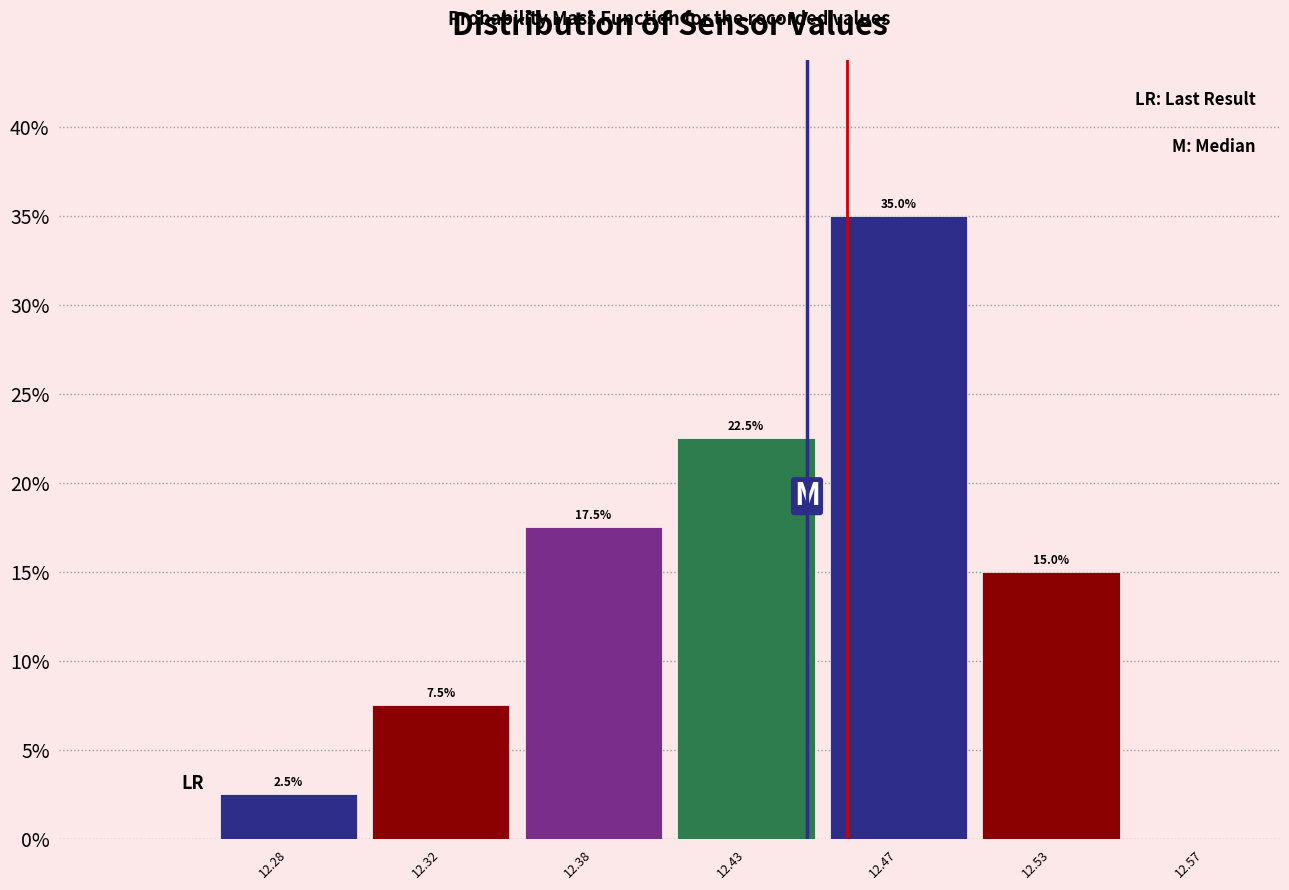

Reading left to right, list all the values displayed in this chart.

12.28=2.5	12.32=7.5	12.38=17.5	12.43=22.5	12.47=35.0	12.53=15.0	12.57=0.0